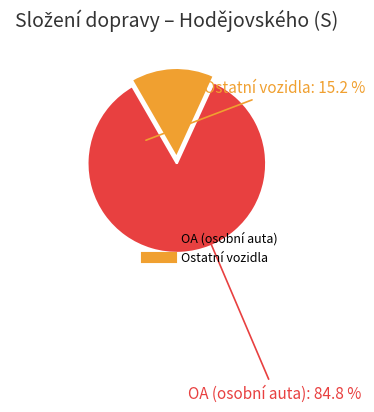

Does any single category account for the majority?

Yes